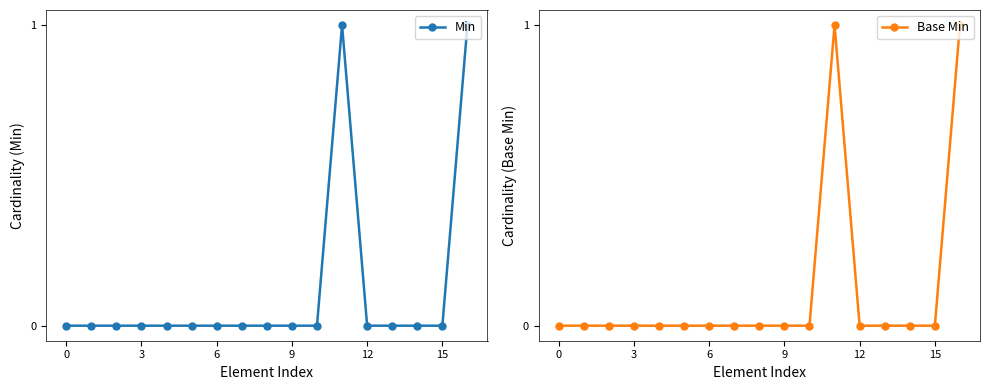

Where is the first local maximum for Min?

11